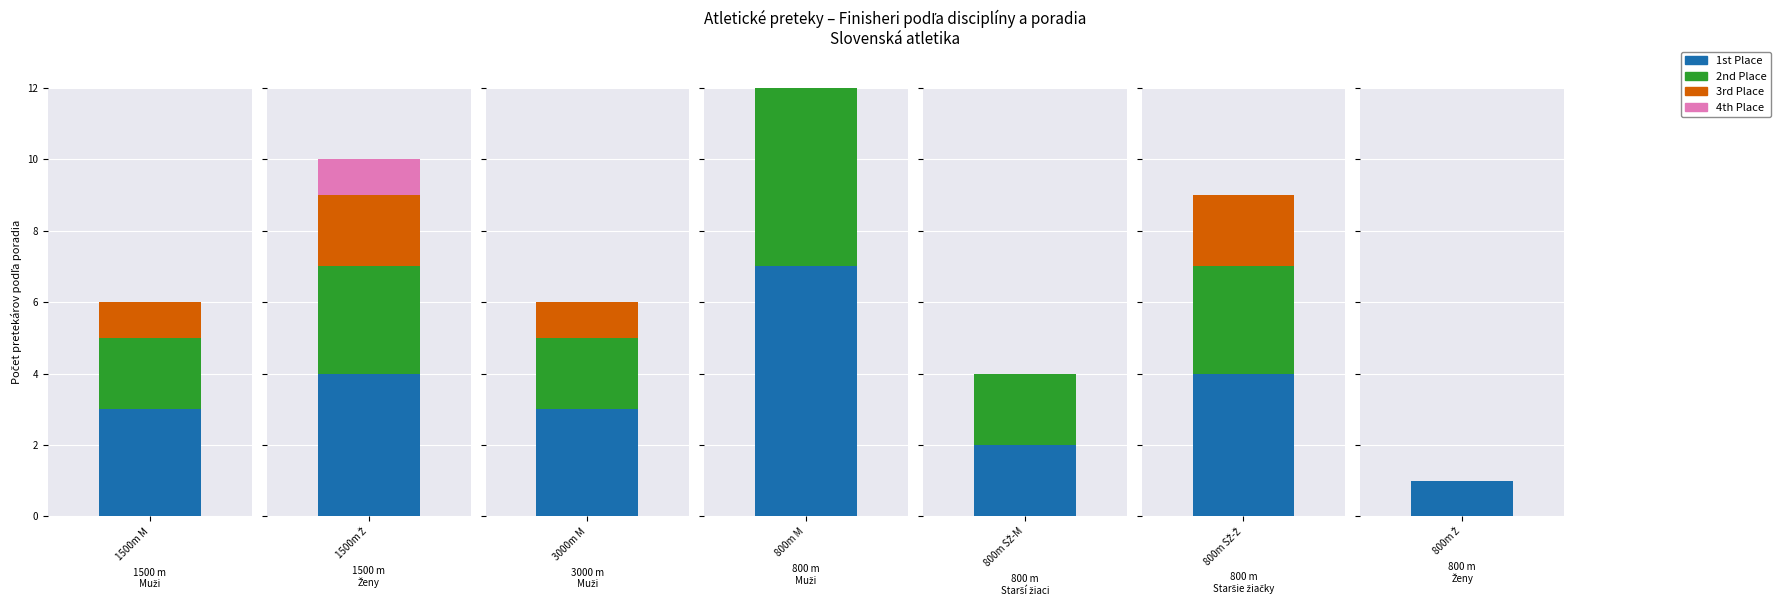

How many values in 2nd Place are above zero?

6